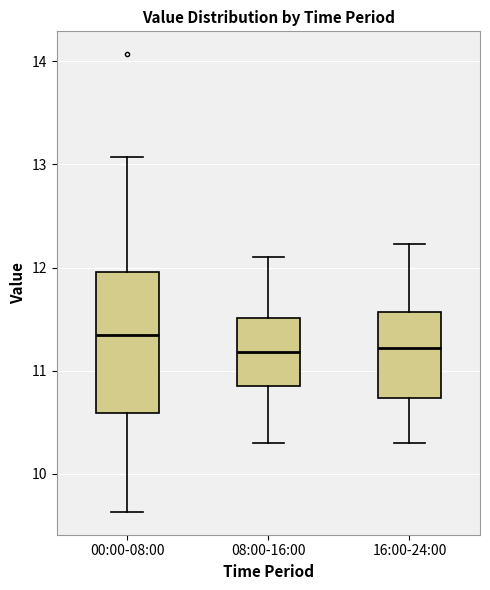

Which box is the tallest, from its lower edge to its upper edge?

00:00-08:00